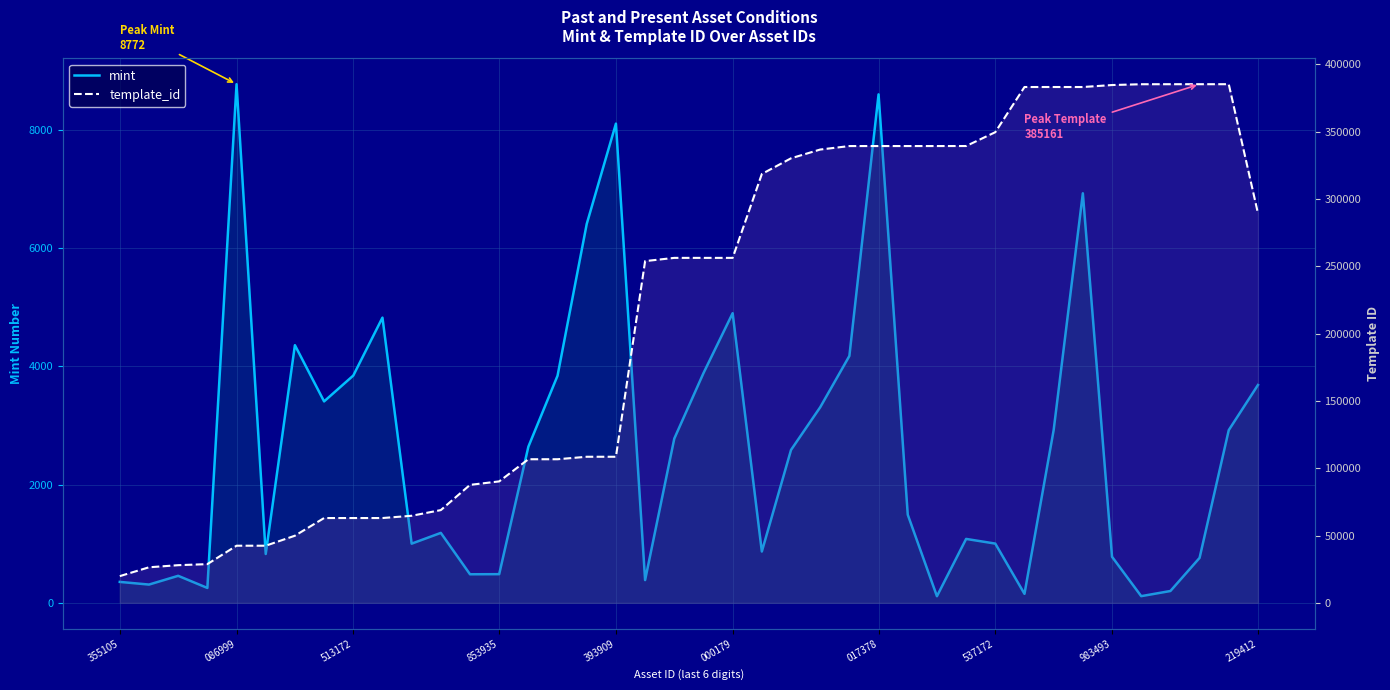

True or false: mint and template_id cross at least once.

False